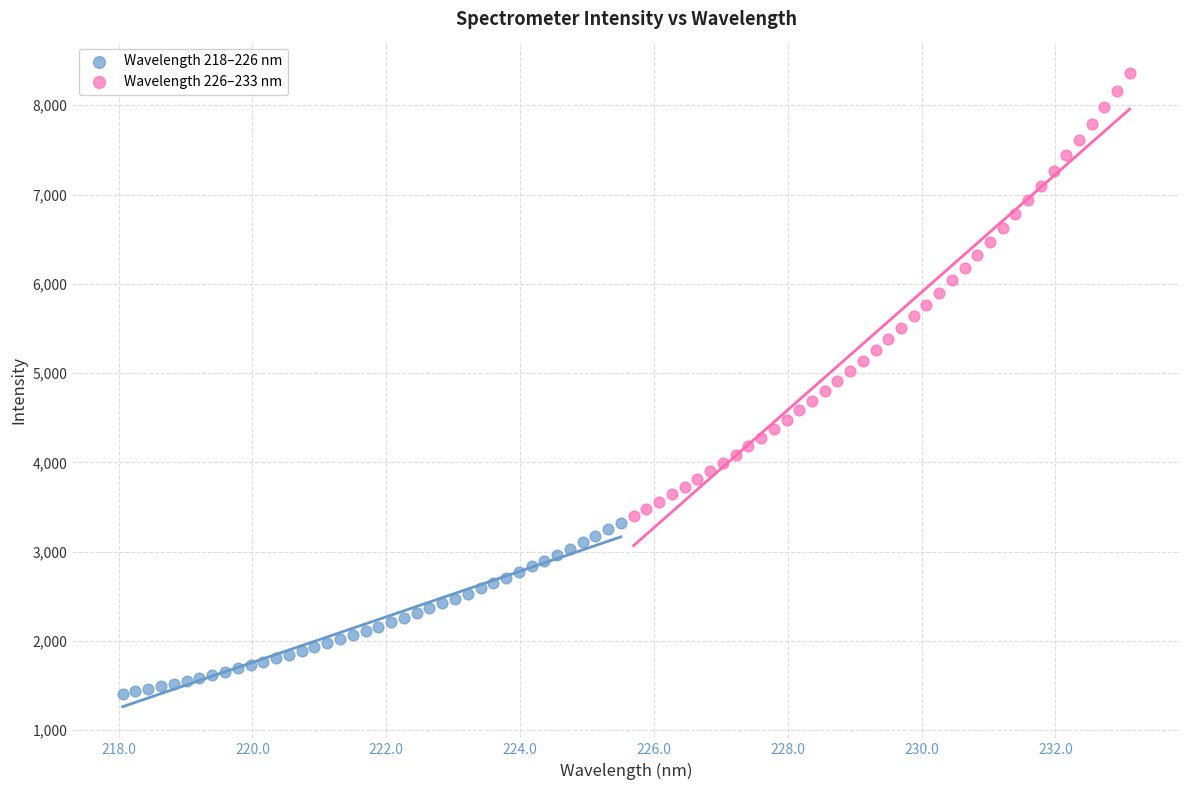

Which series has the largest Y range (max minus min)?

Wavelength 226–233 nm